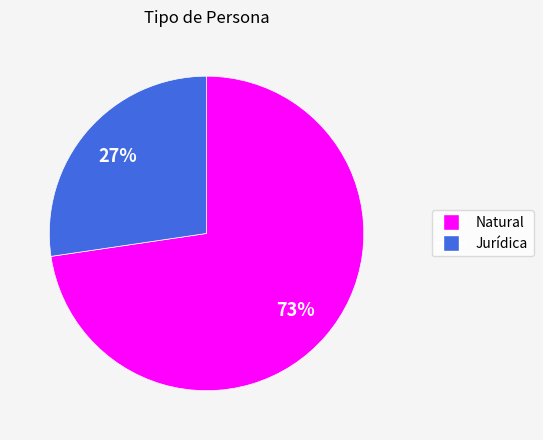

True or false: Natural accounts for 81% of the total.

False